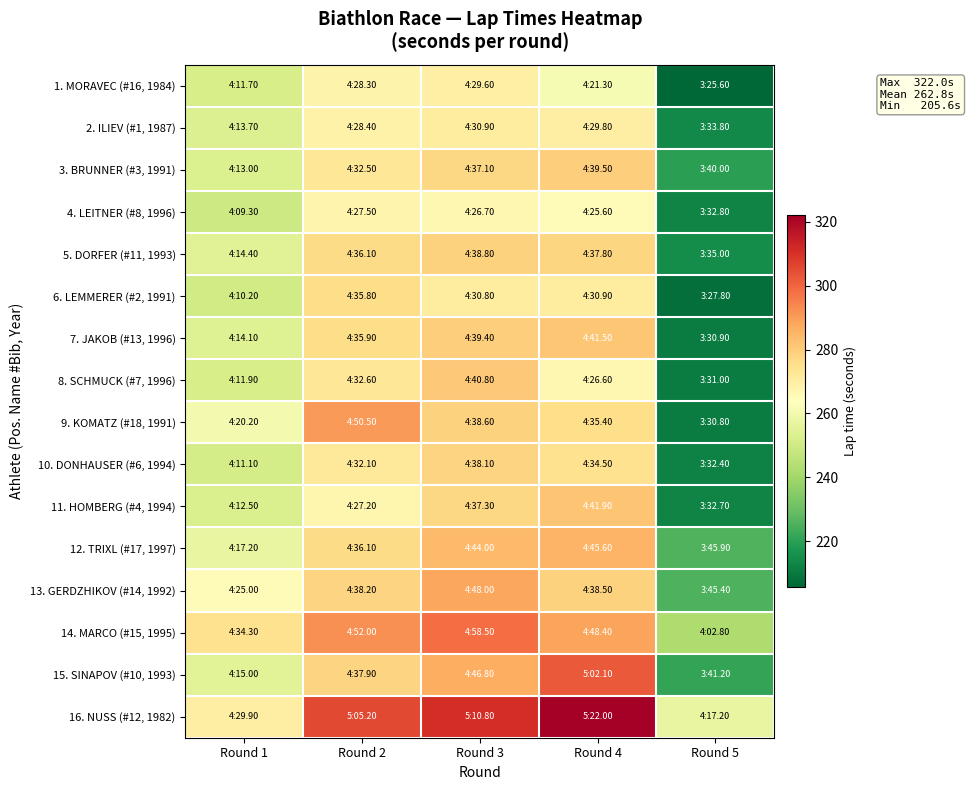

Which series changed the most between Round 1 and Round 4?

16. NUSS (#12, 1982)